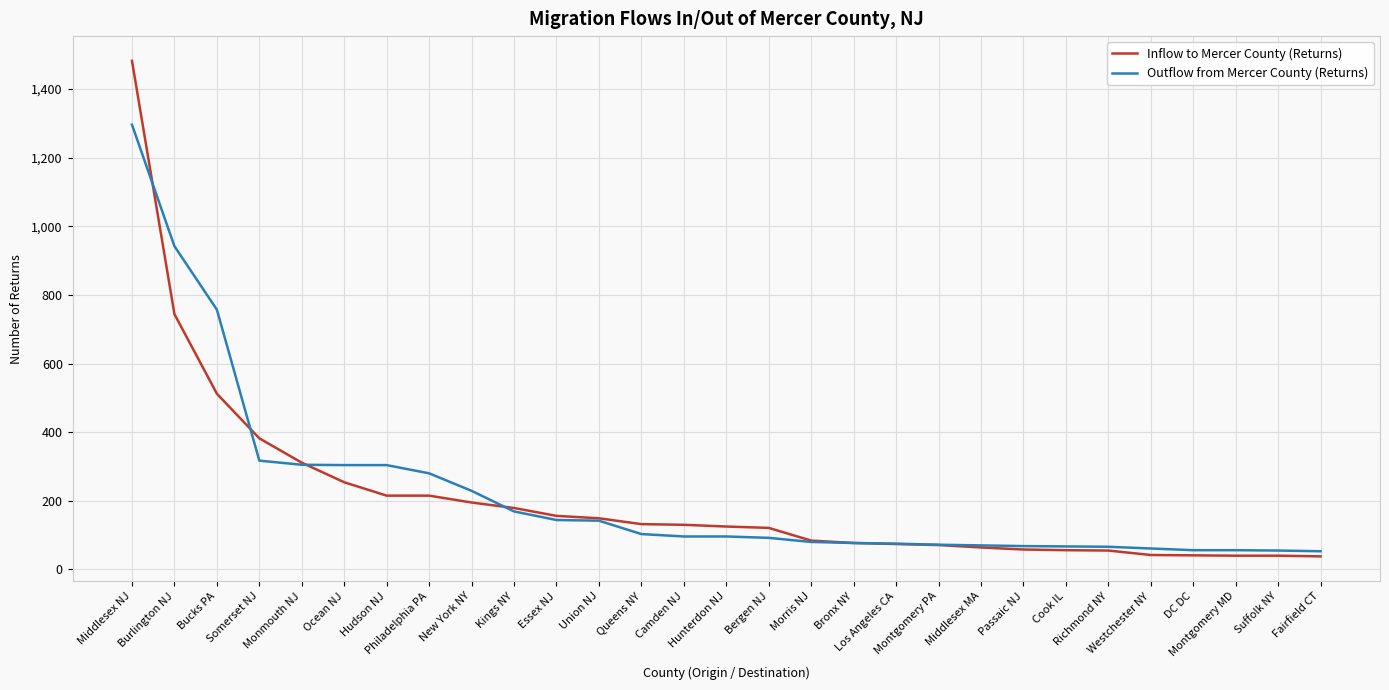

What is the difference between the maximum and minimum values in the Inflow to Mercer County (Returns) series?

1444